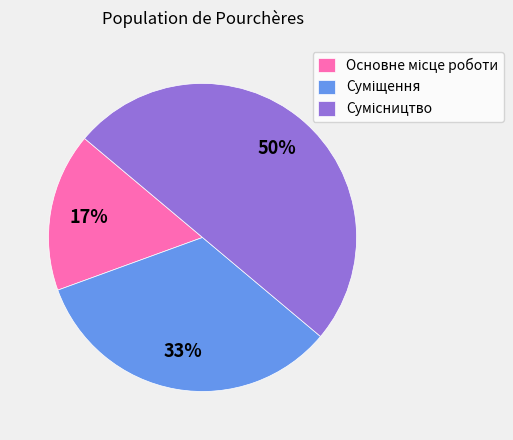

To the nearest percent, what is the difference between the largest and smallest slice percentages?

33%